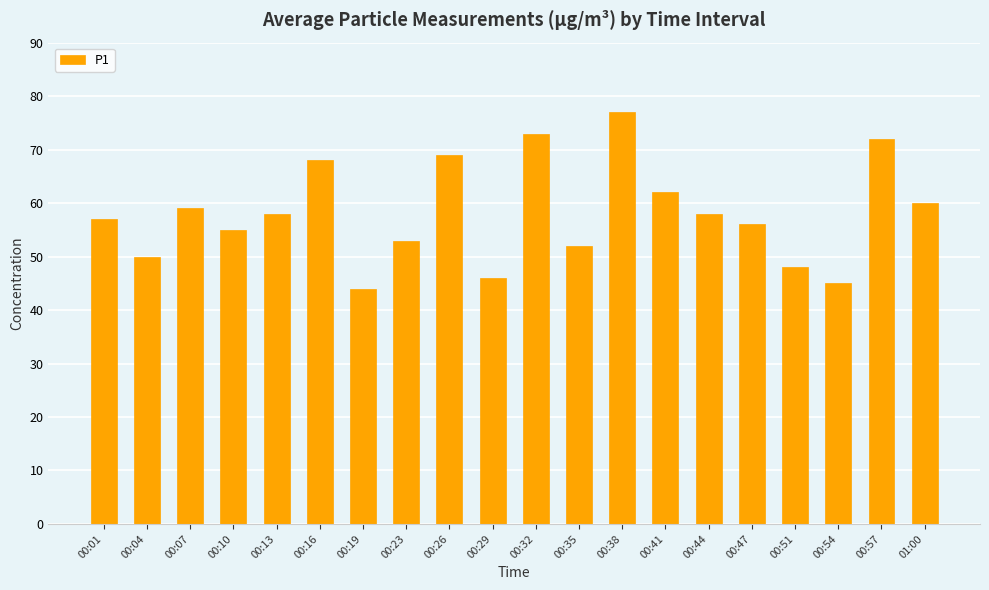

Reading right to left, extract all data points from this chart.

60	72	45	48	56	58	62	77	52	73	46	69	53	44	68	58	55	59	50	57